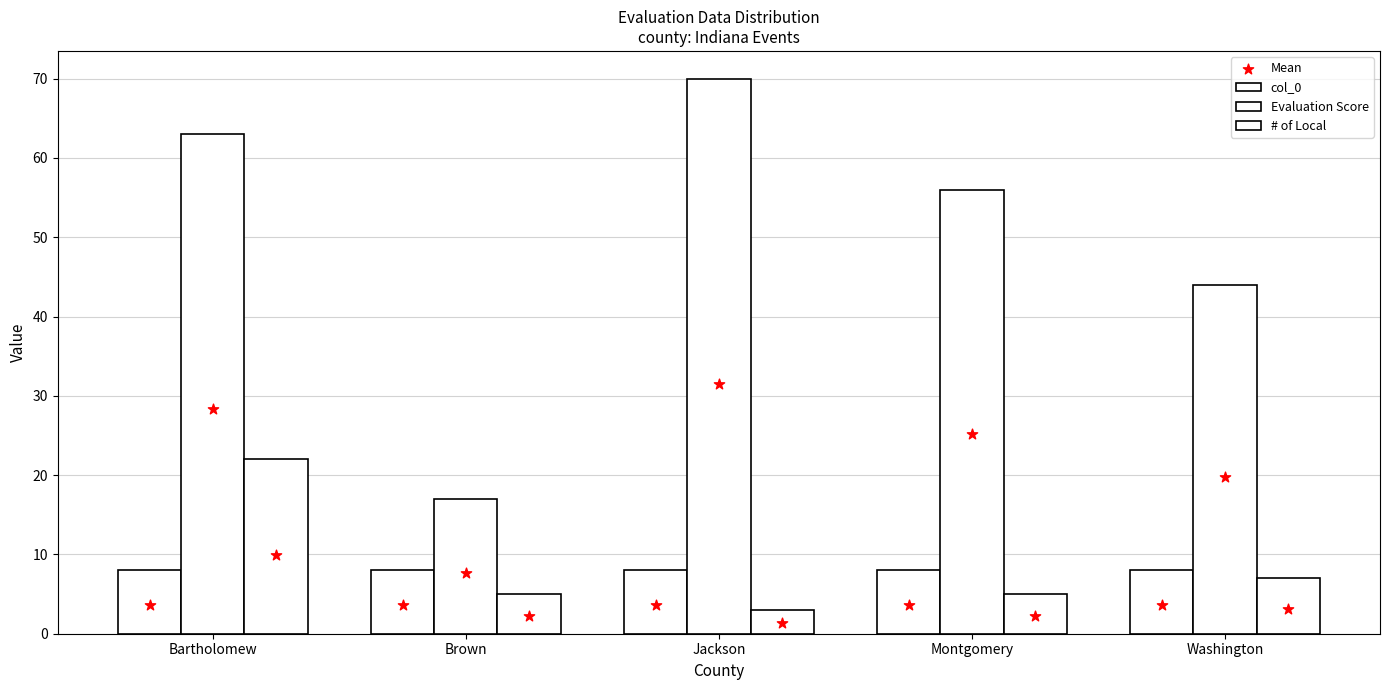

At how many categories does at least one series exceed 19?

4